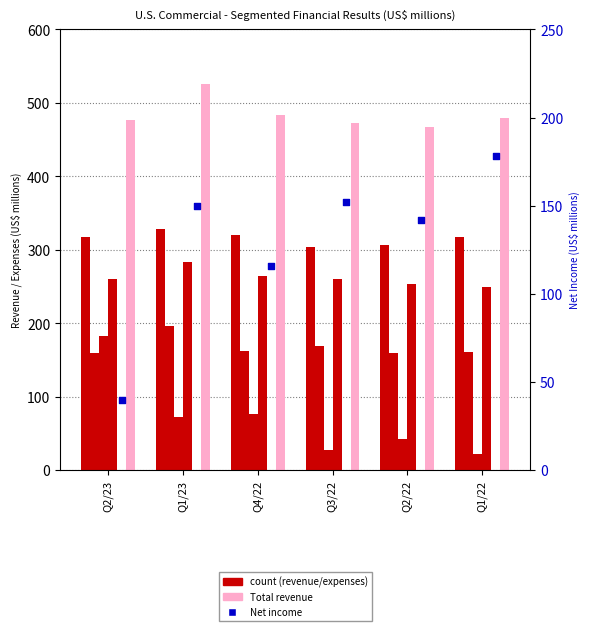

At how many categories does at least one series exceed 38?

6